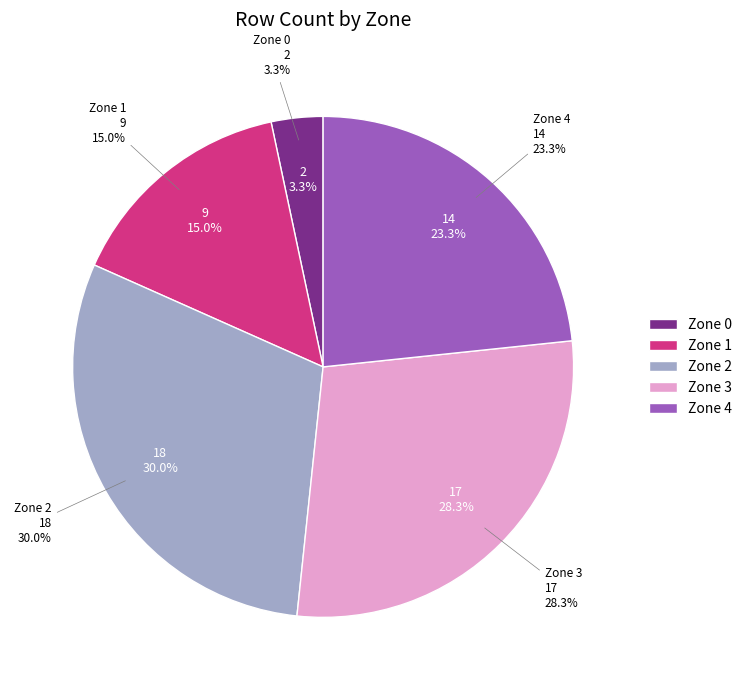

Combined, do Zone 0 and Zone 3 account for over 50%?

No